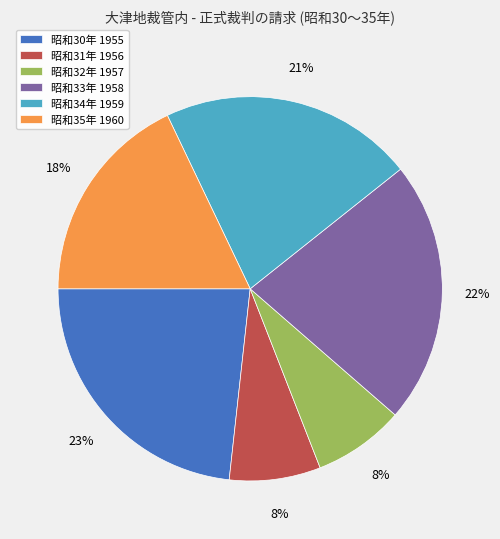

Does 昭和30年 1955 account for over 50% of the chart?

No